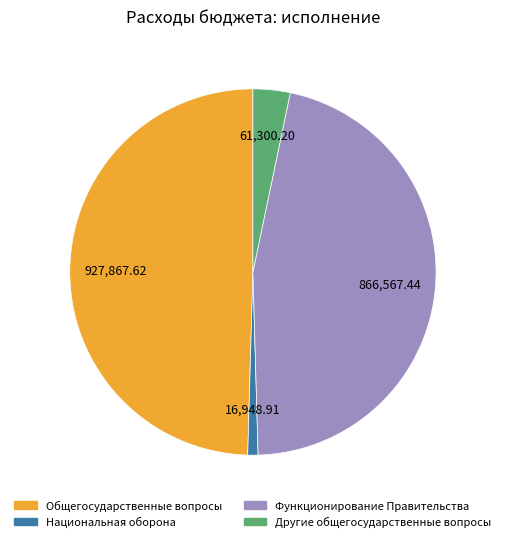

Which category has the biggest portion of the pie?

Общегосударственные вопросы